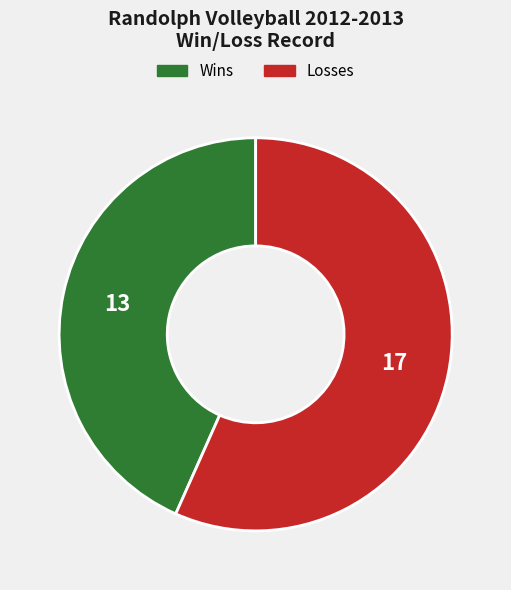

Do Wins and Losses together represent more than half of the pie?

Yes